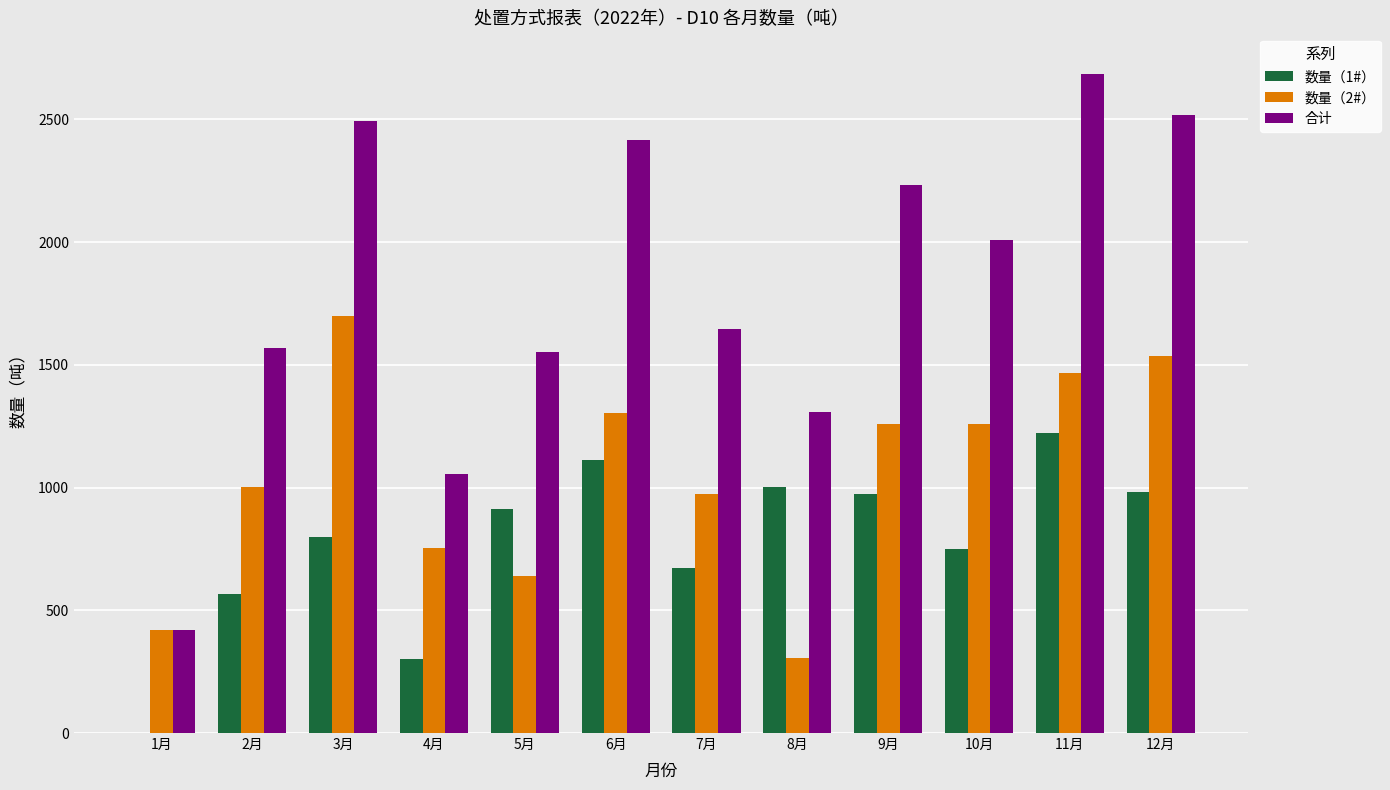

Which series changed the most between 3月 and 9月?

数量（2#）